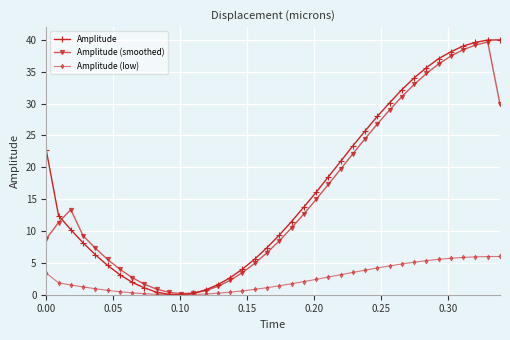

What is the maximum value shown in the chart?

40.0